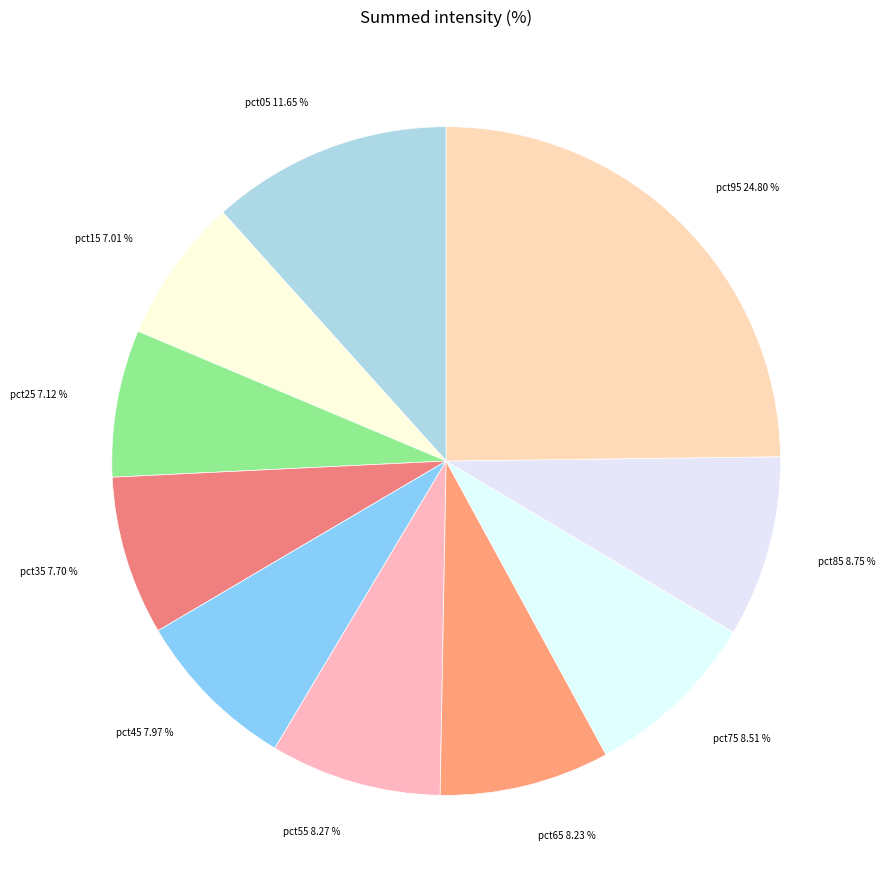

To the nearest percent, what is the average slice percentage?

10%